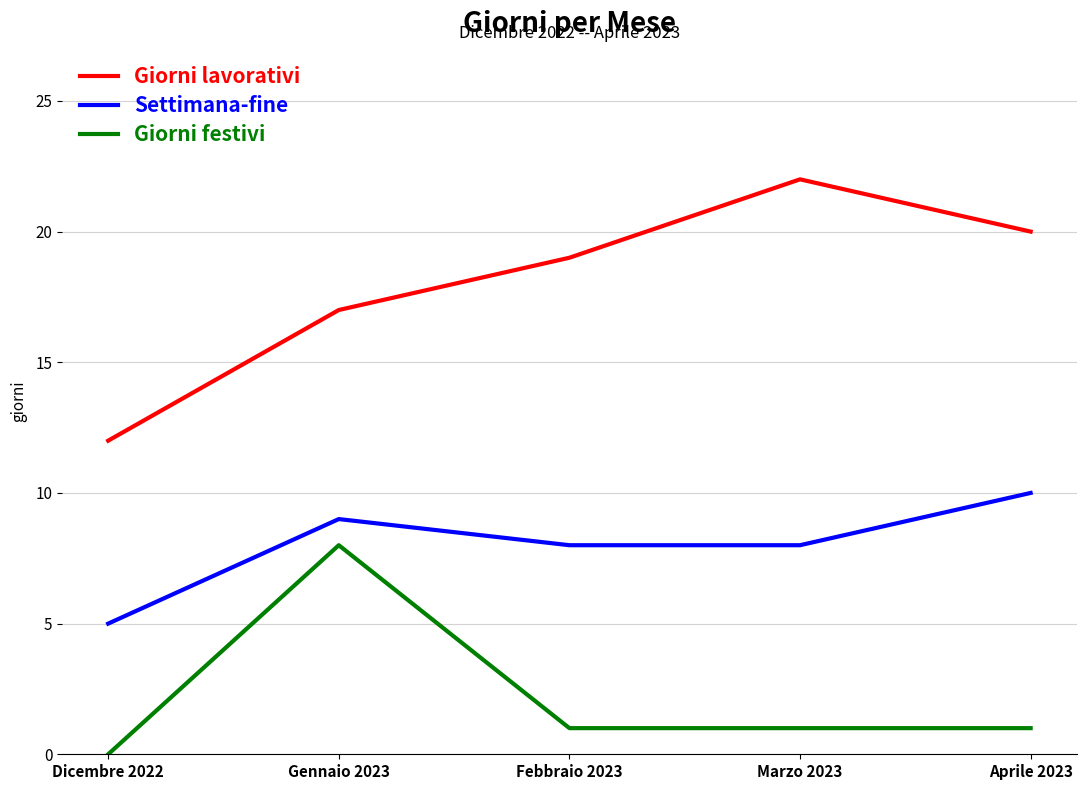

The Settimana-fine series shows 5 at Dicembre 2022. True or false?

True